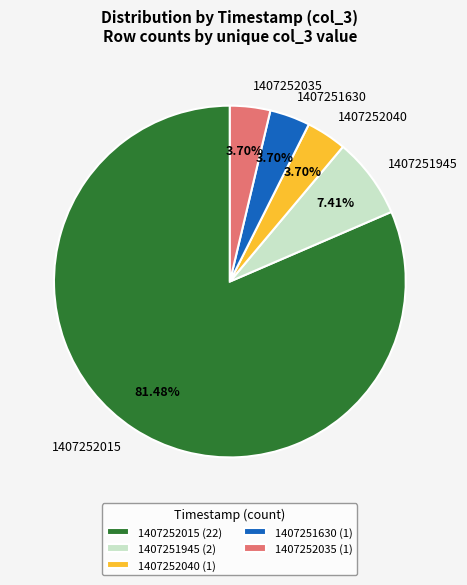

What is the ratio of the value at 1407252015 to the value at 1407251630?

22.0